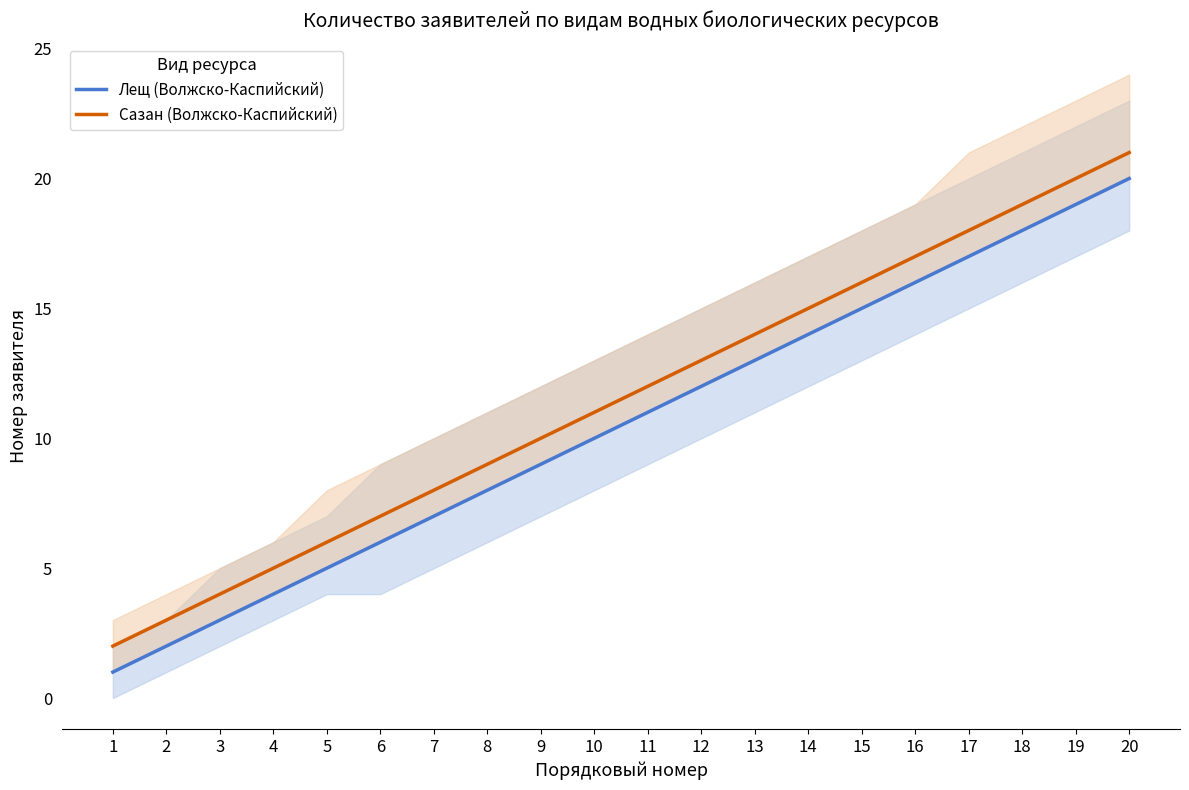

What is the maximum value shown in the chart?

21